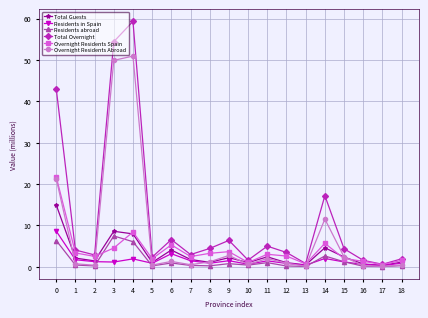

The Residents abroad series shows 0.9 at 6. True or false?

True